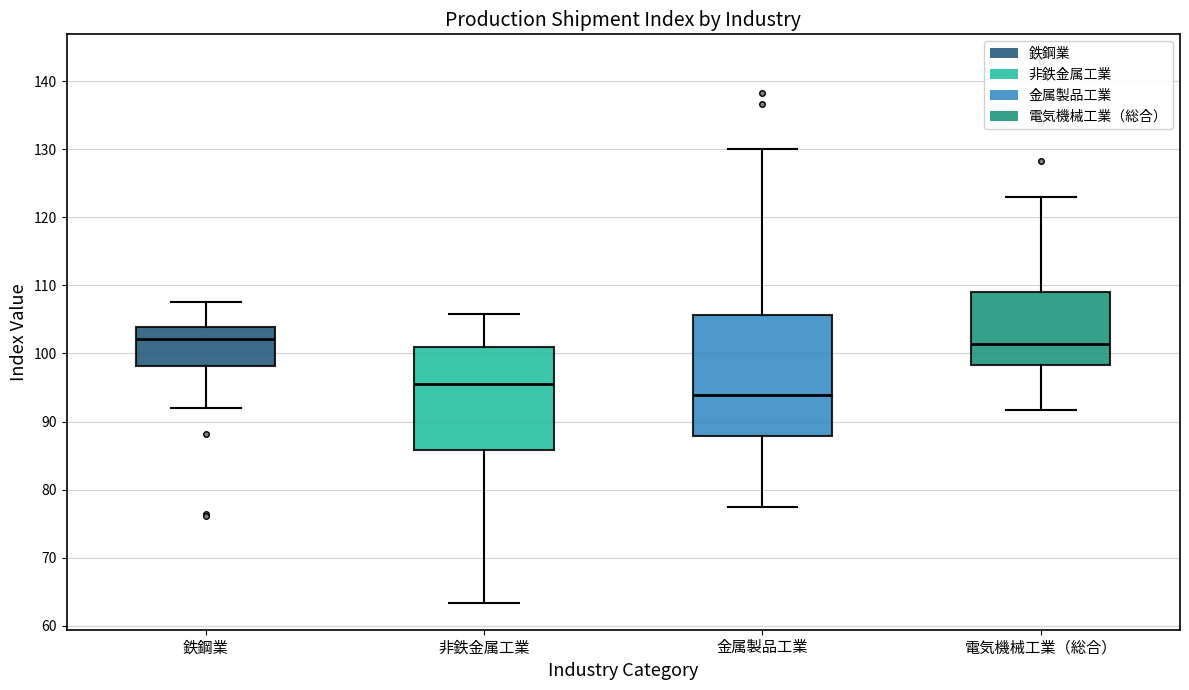

Reading left to right, read every box against the y-axis: the position of its median line, the range the box covers, and the ends of its whiskers. The values are not printed on the chart, so give them approximately, as read against the axis.

鉄鋼業: median 102, box 98 to 104, whiskers 92 to 108
非鉄金属工業: median 95, box 86 to 101, whiskers 63 to 106
金属製品工業: median 94, box 88 to 106, whiskers 77 to 130
電気機械工業（総合）: median 101, box 98 to 109, whiskers 92 to 123